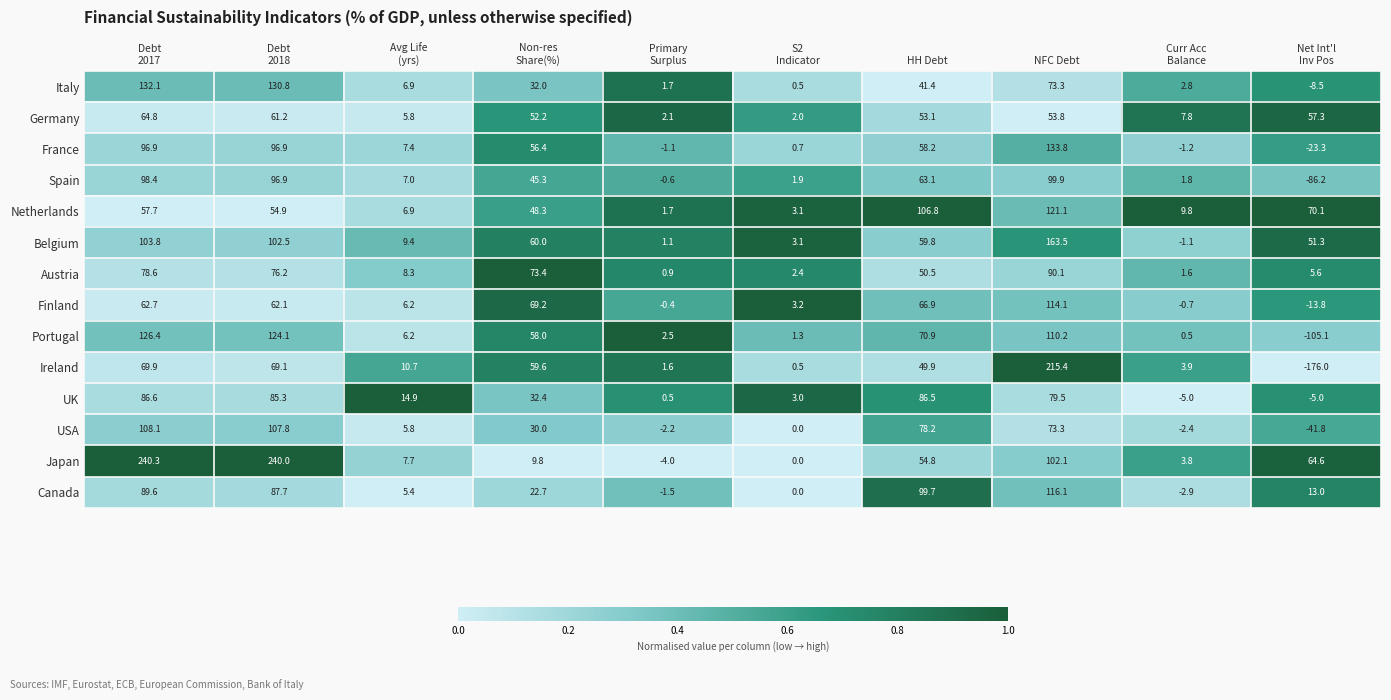

At how many categories does at least one series exceed 74?

4